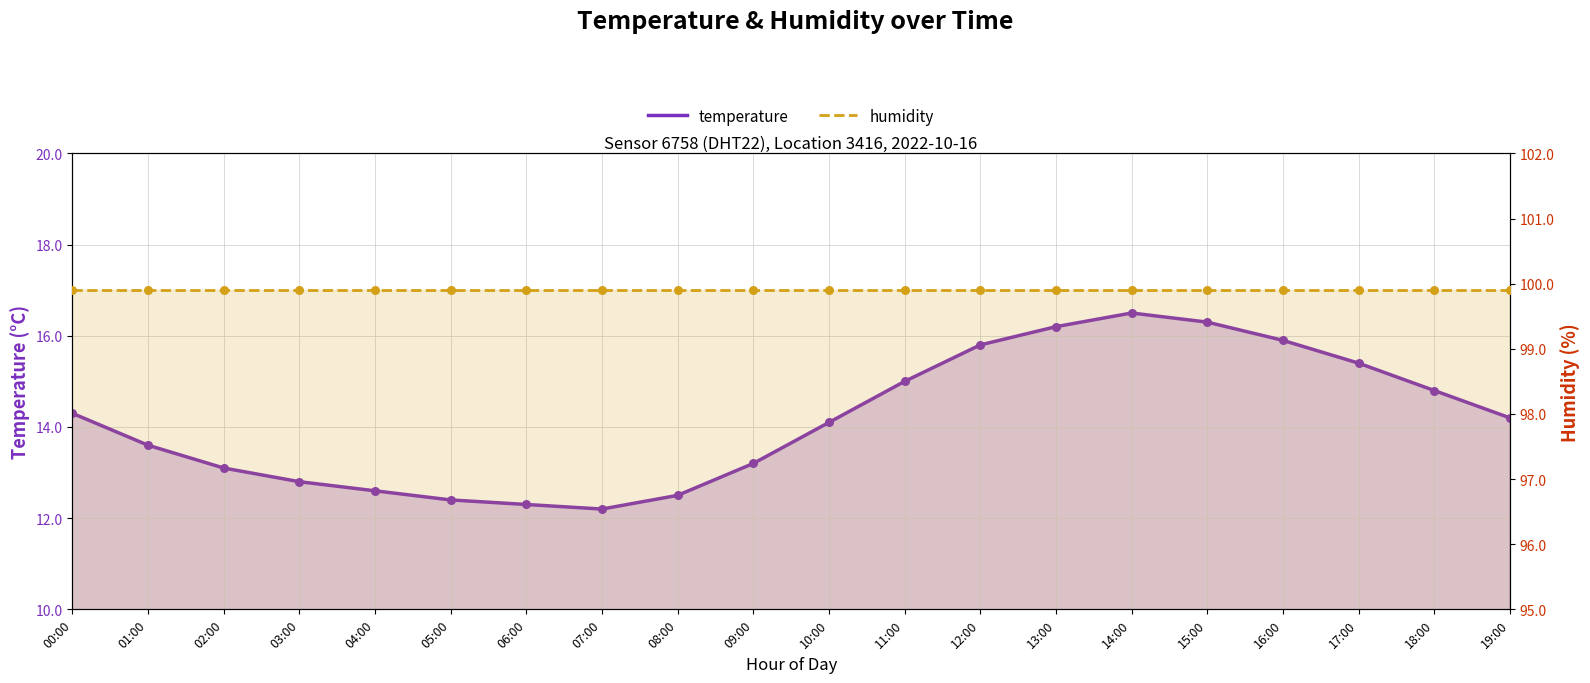

Which series has the largest Y range (max minus min)?

temperature